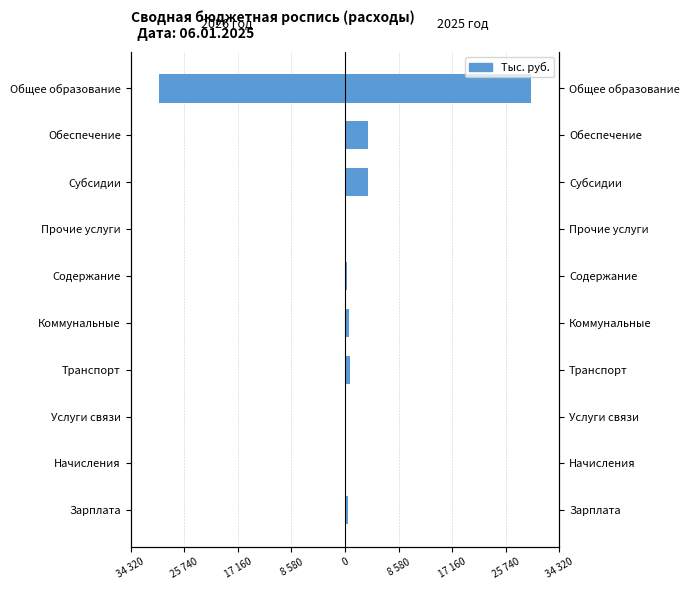

True or false: Сумма на 2026 год has a value of 14027.4 at Транспорт.

False